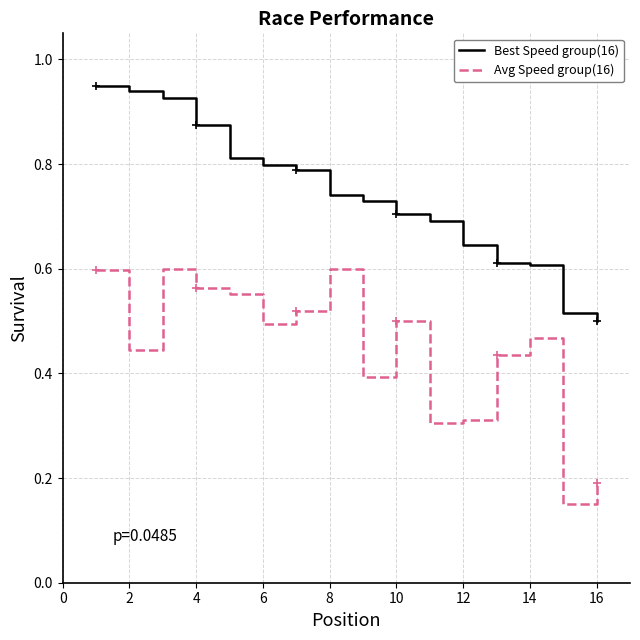

True or false: Avg Speed group(16) and Best Speed group(16) intersect in this chart.

False